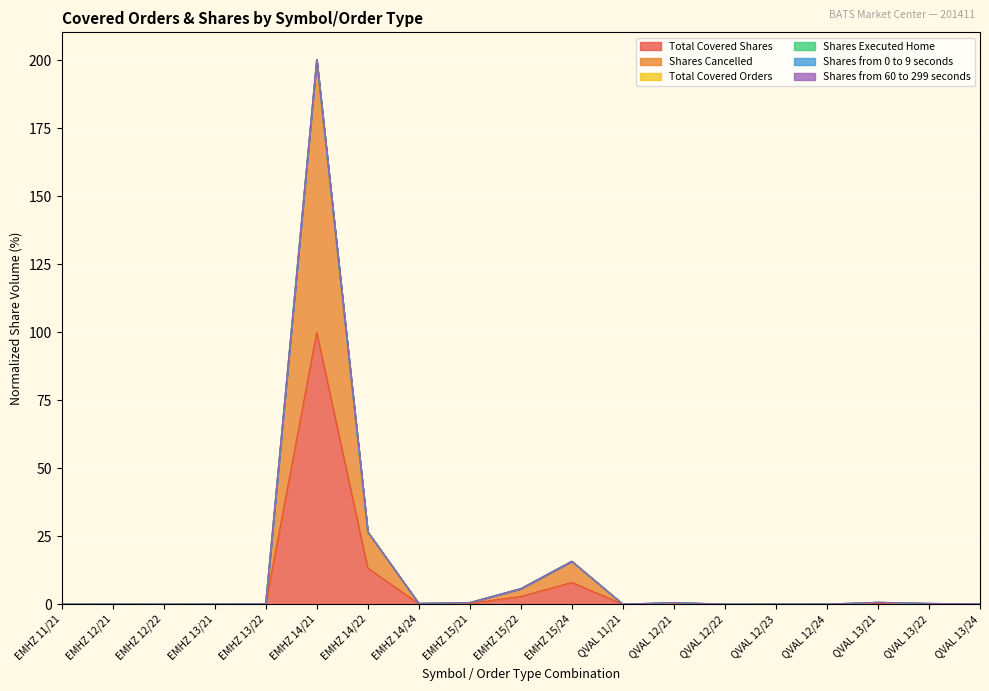

What is the label of the 17th point from the right?

EMHZ 12/22